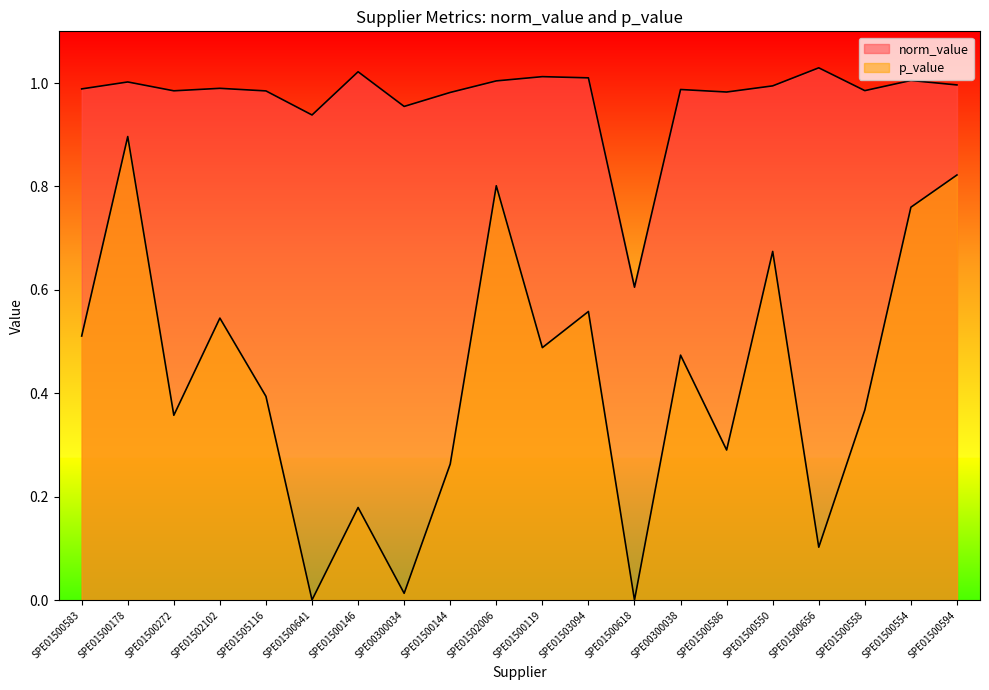

True or false: norm_value and p_value cross at least once.

False